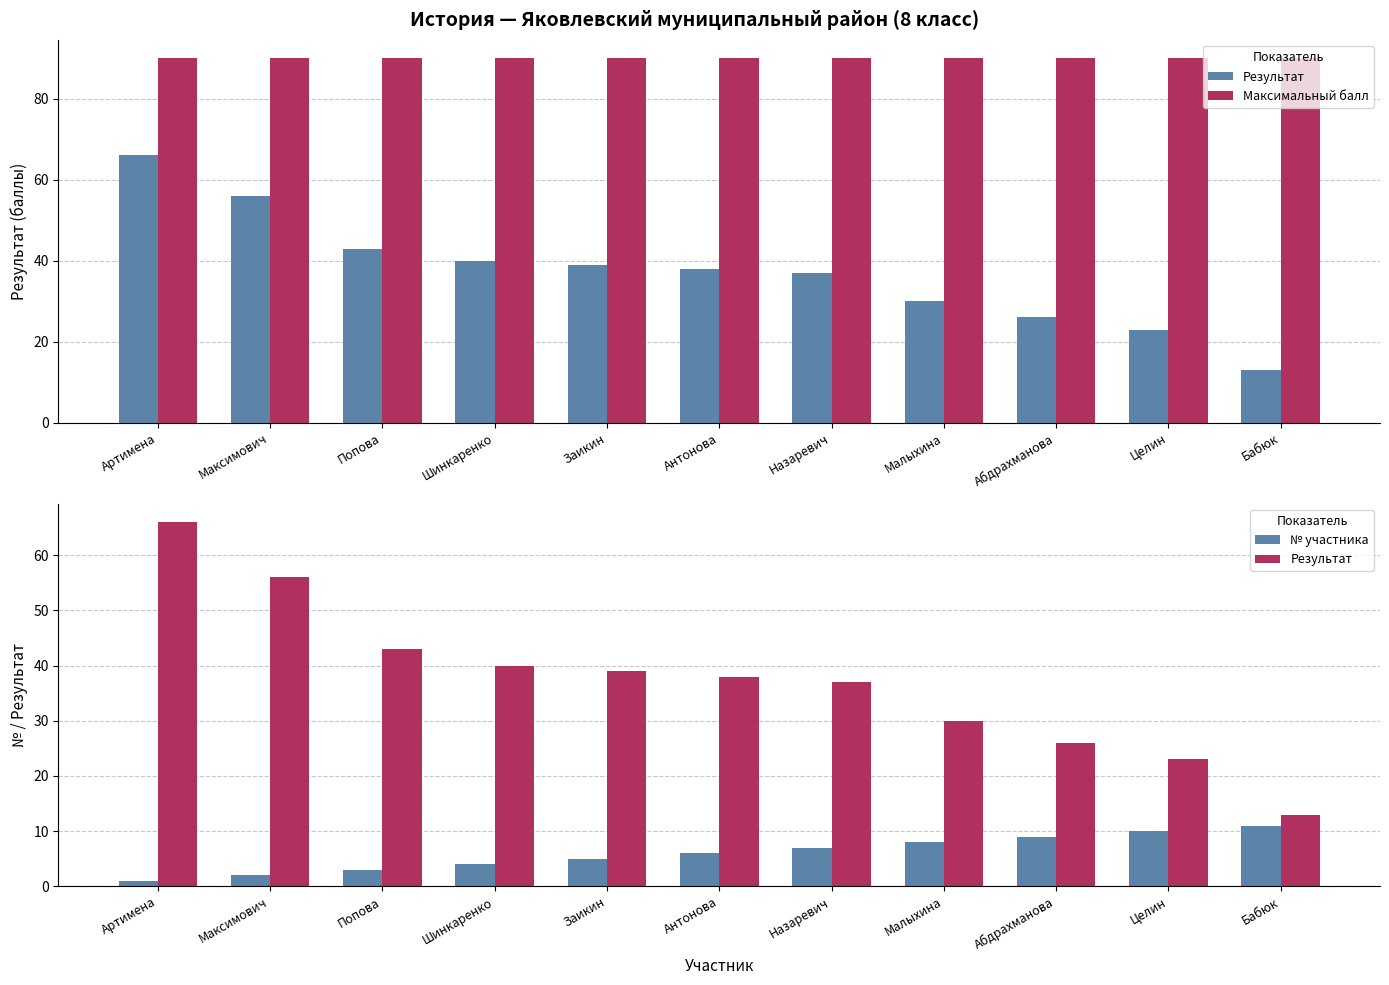

Reading right to left, what are all the values shown in this chart?

Результат: Бабюк=13	Целин=23	Абдрахманова=26	Малыхина=30	Назаревич=37	Антонова=38	Заикин=39	Шинкаренко=40	Попова=43	Максимович=56	Артимена=66
Максимальный балл: Бабюк=90	Целин=90	Абдрахманова=90	Малыхина=90	Назаревич=90	Антонова=90	Заикин=90	Шинкаренко=90	Попова=90	Максимович=90	Артимена=90
№ участника: Бабюк=11	Целин=10	Абдрахманова=9	Малыхина=8	Назаревич=7	Антонова=6	Заикин=5	Шинкаренко=4	Попова=3	Максимович=2	Артимена=1